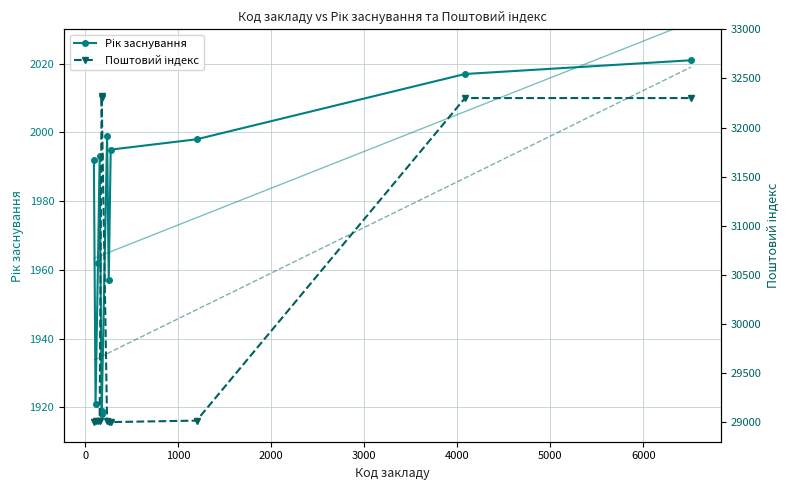

Is this an area chart (filled region under the line)?

No